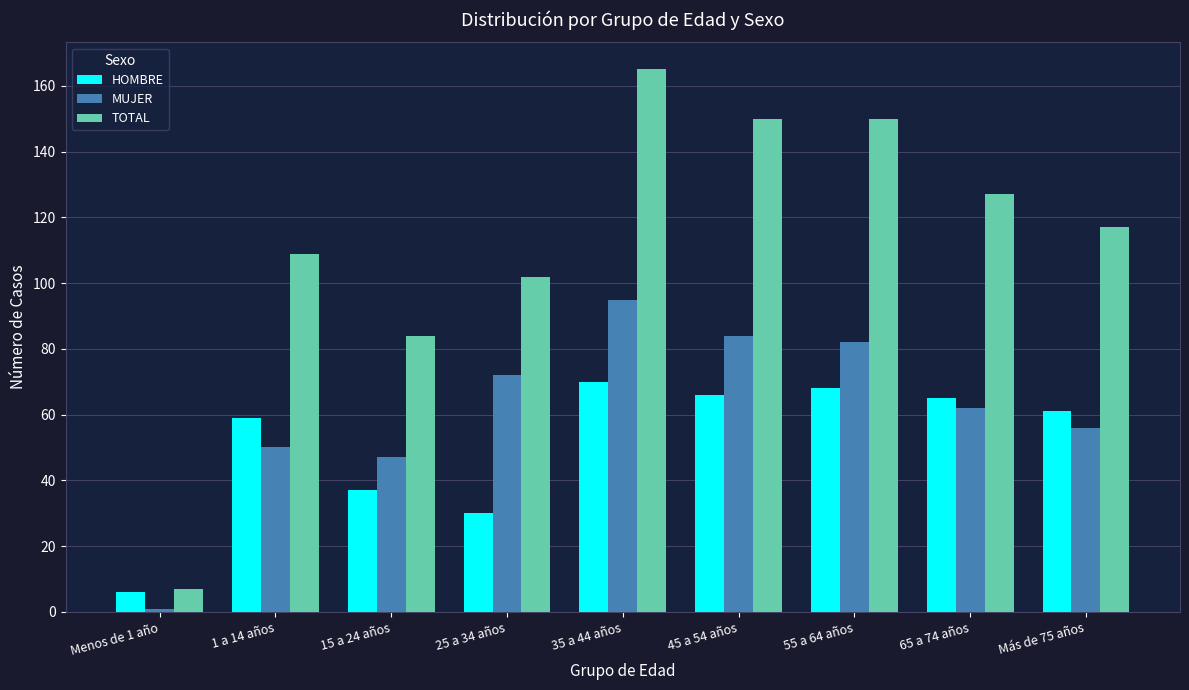

How many bars are there in each group?

3